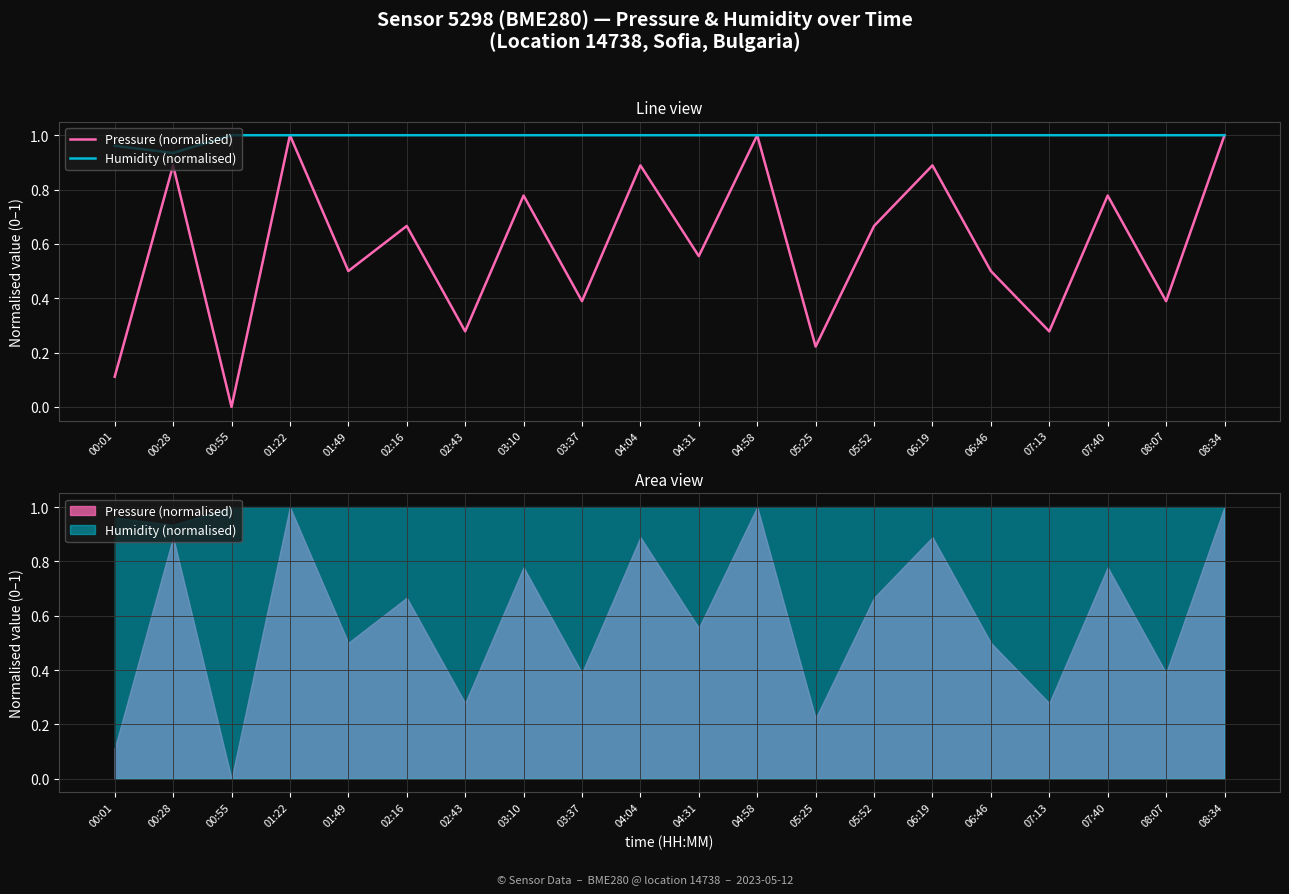

Does the chart display data point markers on the line(s)?

No